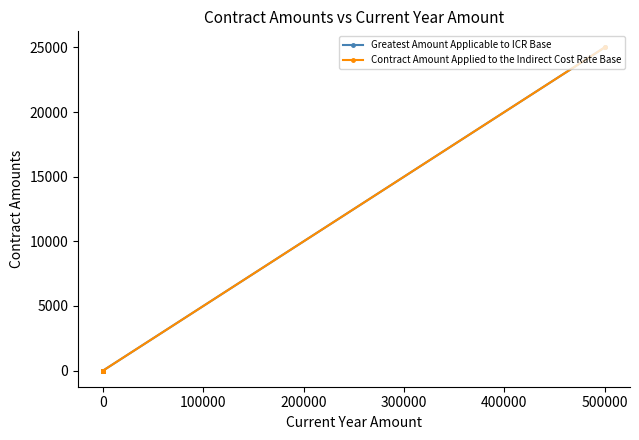

How many lines are shown in the chart?

2